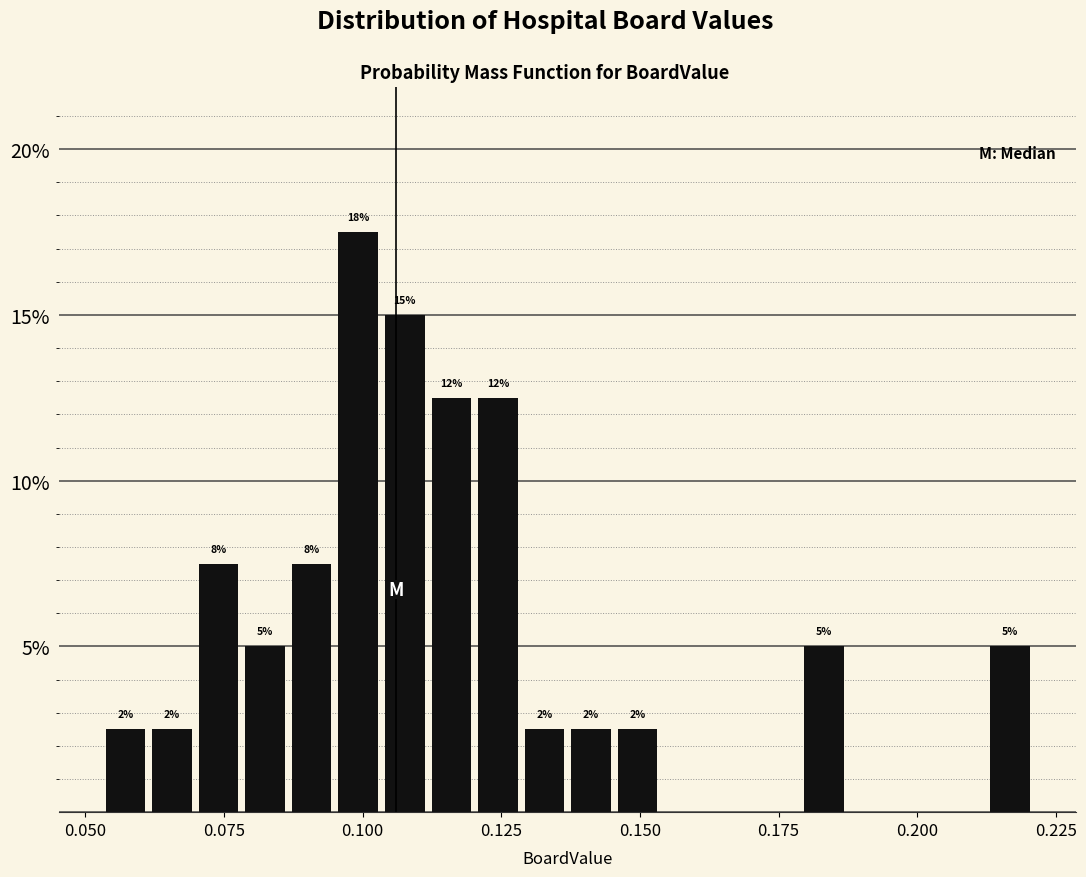

Around what value on the x-axis is the tallest bar? Give the approximate position of its centre, as read against the axis.

0.100